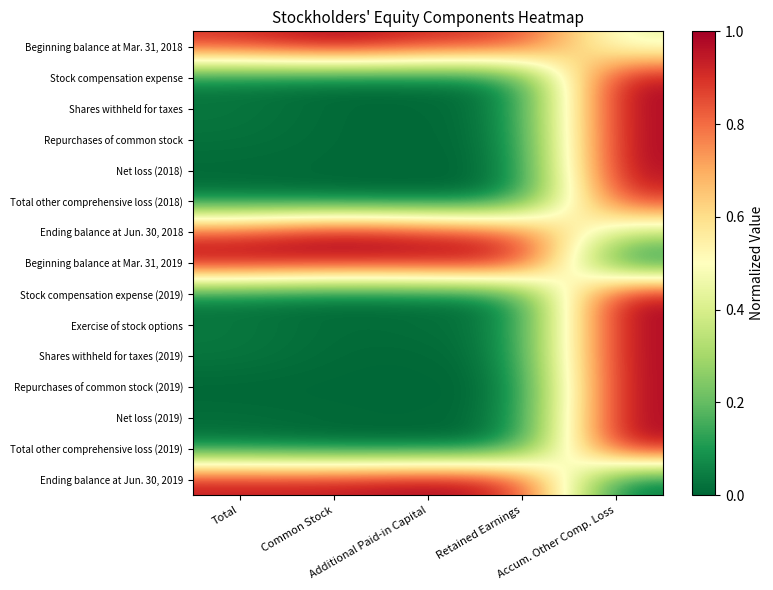

Reading left to right, extract all data points from this chart.

Beginning balance at Mar. 31, 2018: Total=0.9	Common Stock=1.0	Additional Paid-in Capital=0.9	Retained Earnings=0.9	Accum. Other Comp. Loss=0.4
Stock compensation expense: Total=0.0	Common Stock=0.0	Additional Paid-in Capital=0.0	Retained Earnings=0.0	Accum. Other Comp. Loss=1.0
Shares withheld for taxes: Total=0.0	Common Stock=0.0	Additional Paid-in Capital=0.0	Retained Earnings=0.0	Accum. Other Comp. Loss=1.0
Repurchases of common stock: Total=0.0	Common Stock=0.0	Additional Paid-in Capital=0.0	Retained Earnings=0.0	Accum. Other Comp. Loss=1.0
Net loss (2018): Total=0.0	Common Stock=0.0	Additional Paid-in Capital=0.0	Retained Earnings=0.0	Accum. Other Comp. Loss=1.0
Total other comprehensive loss (2018): Total=0.0	Common Stock=0.0	Additional Paid-in Capital=0.0	Retained Earnings=0.0	Accum. Other Comp. Loss=0.9
Ending balance at Jun. 30, 2018: Total=0.9	Common Stock=1.0	Additional Paid-in Capital=0.9	Retained Earnings=0.8	Accum. Other Comp. Loss=0.3
Beginning balance at Mar. 31, 2019: Total=1.0	Common Stock=1.0	Additional Paid-in Capital=1.0	Retained Earnings=1.0	Accum. Other Comp. Loss=0.0
Stock compensation expense (2019): Total=0.0	Common Stock=0.0	Additional Paid-in Capital=0.0	Retained Earnings=0.0	Accum. Other Comp. Loss=1.0
Exercise of stock options: Total=0.0	Common Stock=0.0	Additional Paid-in Capital=0.0	Retained Earnings=0.0	Accum. Other Comp. Loss=1.0
Shares withheld for taxes (2019): Total=0.0	Common Stock=0.0	Additional Paid-in Capital=0.0	Retained Earnings=0.0	Accum. Other Comp. Loss=1.0
Repurchases of common stock (2019): Total=0.0	Common Stock=0.0	Additional Paid-in Capital=0.0	Retained Earnings=0.0	Accum. Other Comp. Loss=1.0
Net loss (2019): Total=0.0	Common Stock=0.0	Additional Paid-in Capital=0.0	Retained Earnings=0.0	Accum. Other Comp. Loss=1.0
Total other comprehensive loss (2019): Total=0.0	Common Stock=0.0	Additional Paid-in Capital=0.0	Retained Earnings=0.0	Accum. Other Comp. Loss=1.0
Ending balance at Jun. 30, 2019: Total=1.0	Common Stock=1.0	Additional Paid-in Capital=1.0	Retained Earnings=0.9	Accum. Other Comp. Loss=0.0